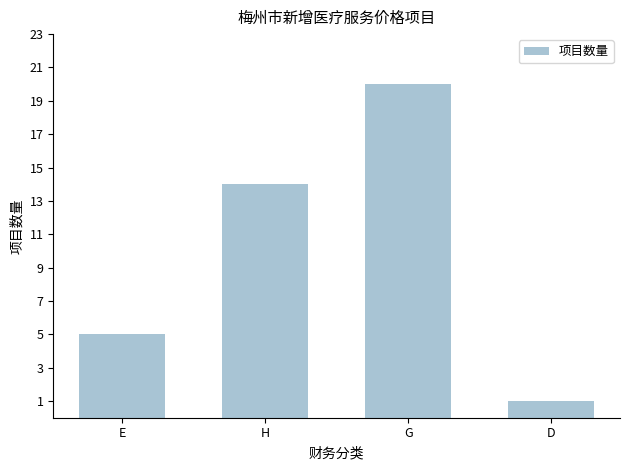

How many values are between 5 and 20?

3